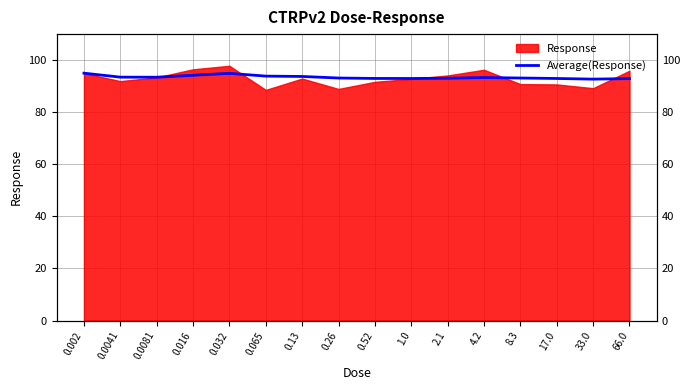

How many categories are shown in the chart?

16